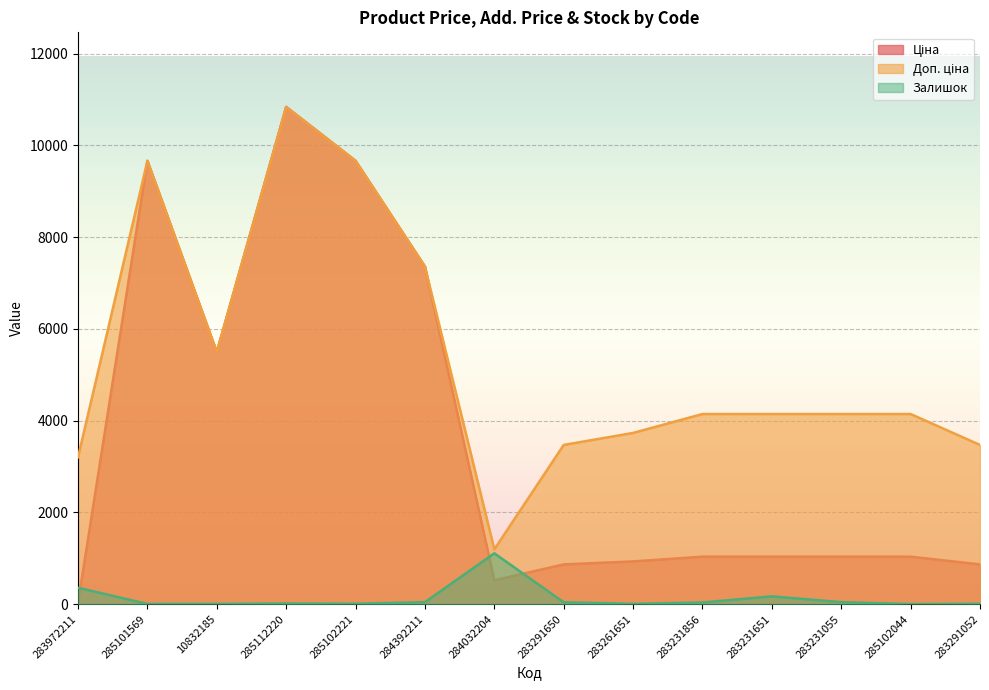

At how many categories does at least one series exceed 9353?

3